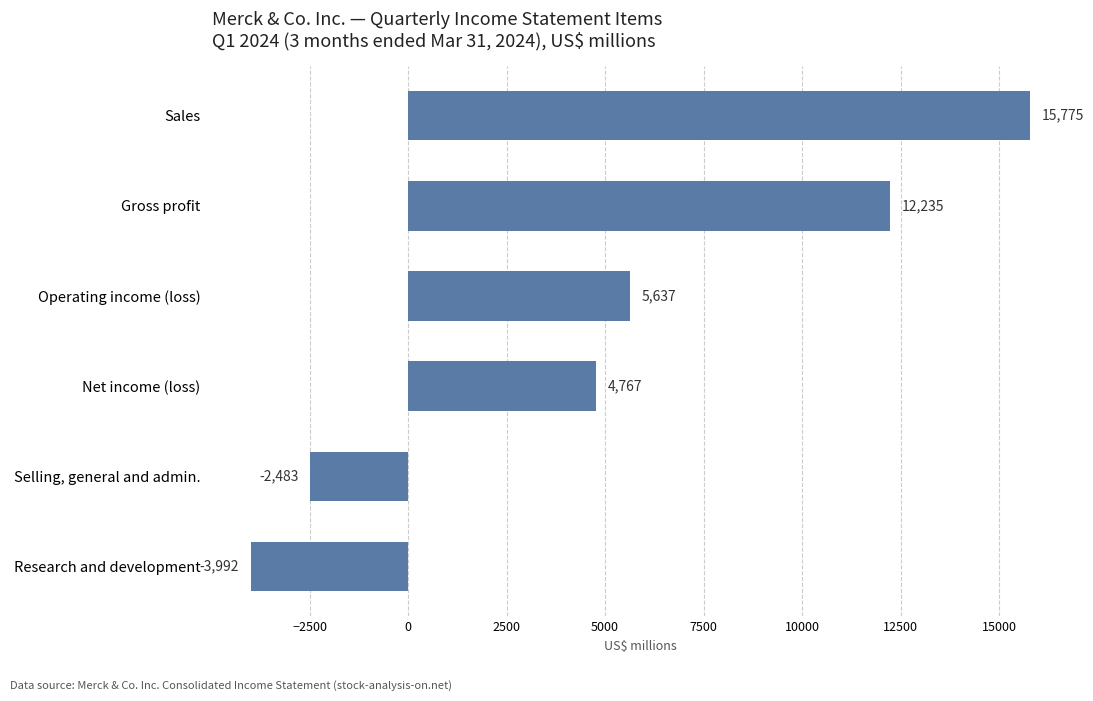

What is the approximate value at Gross profit, to the nearest 10?

12240